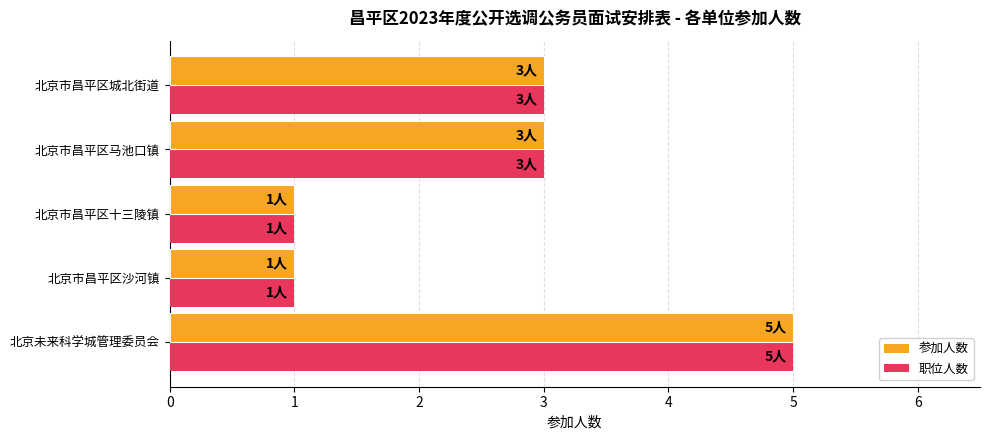

What is the total value across all series at 北京未来科学城管理委员会?

10